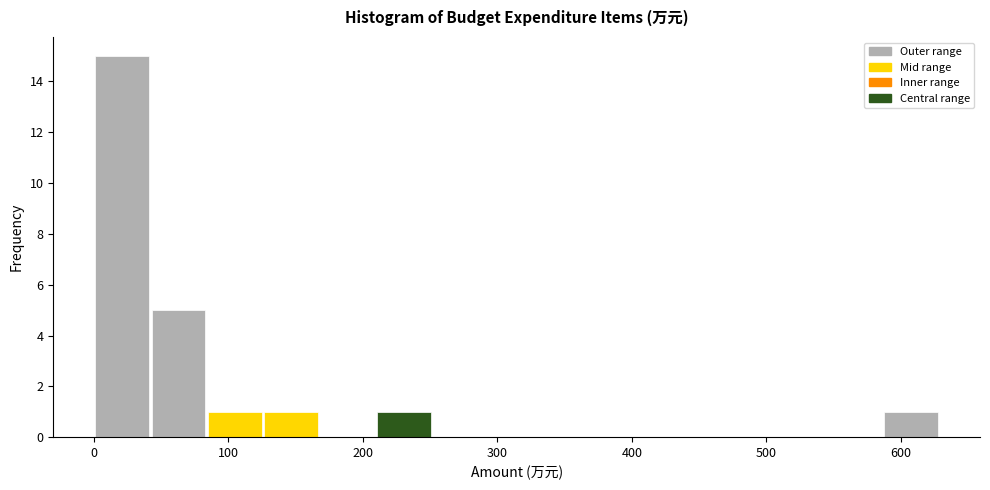

What is the height of the bar covering 210 to 250 on the x-axis? Neither the bar edges nor the heights are printed on the chart, so give them approximately, as read against the axes.

1